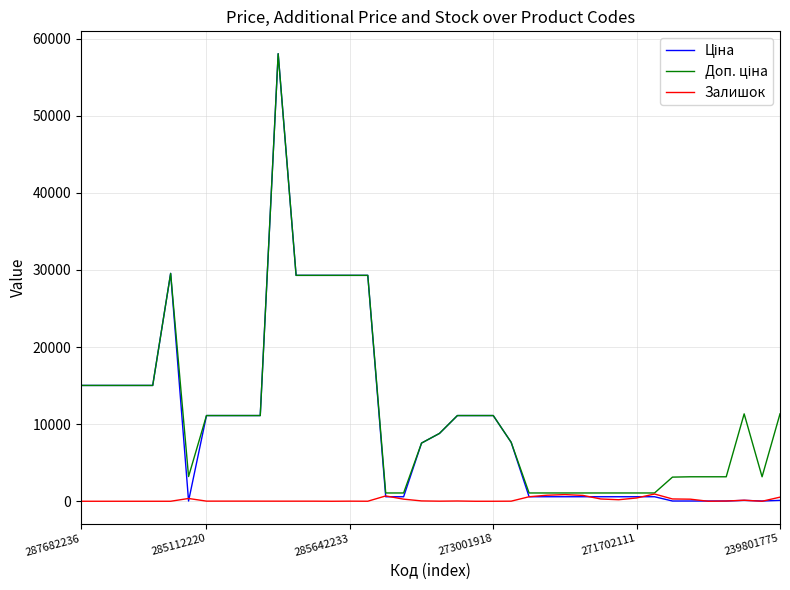

What is the maximum value shown in the chart?

58037.0